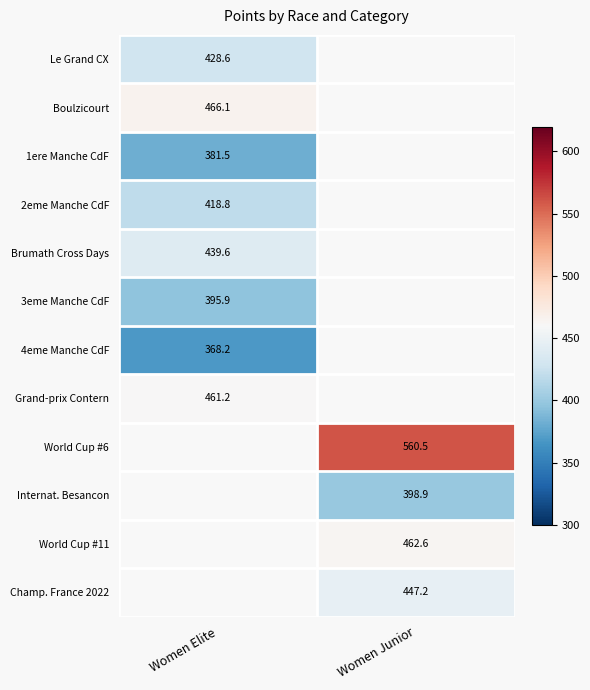

The Internat. Besancon series shows 247.3 at Women Junior. True or false?

False